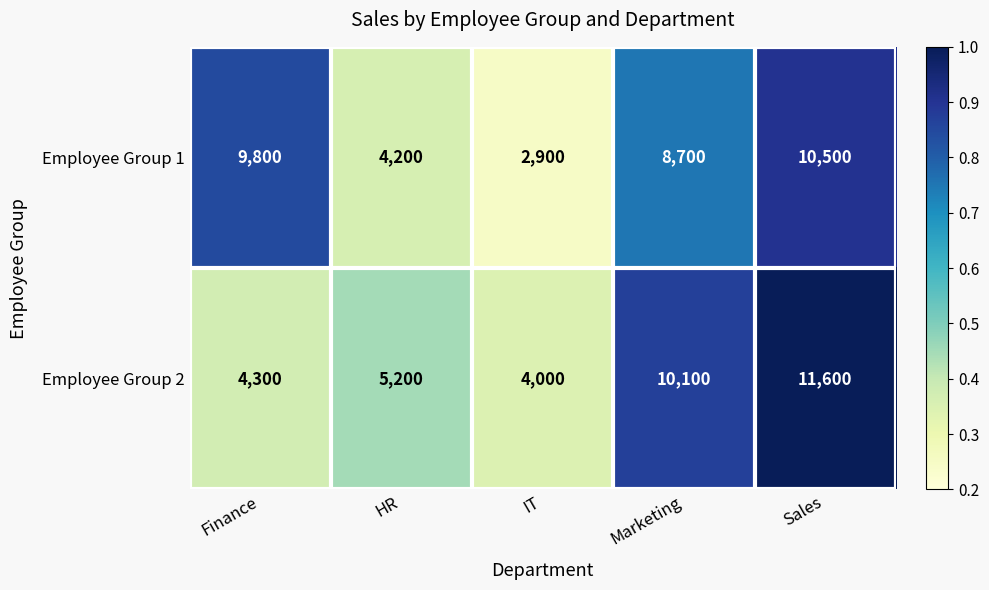

What is the difference between the maximum and minimum values in the Employee Group 2 series?

7600